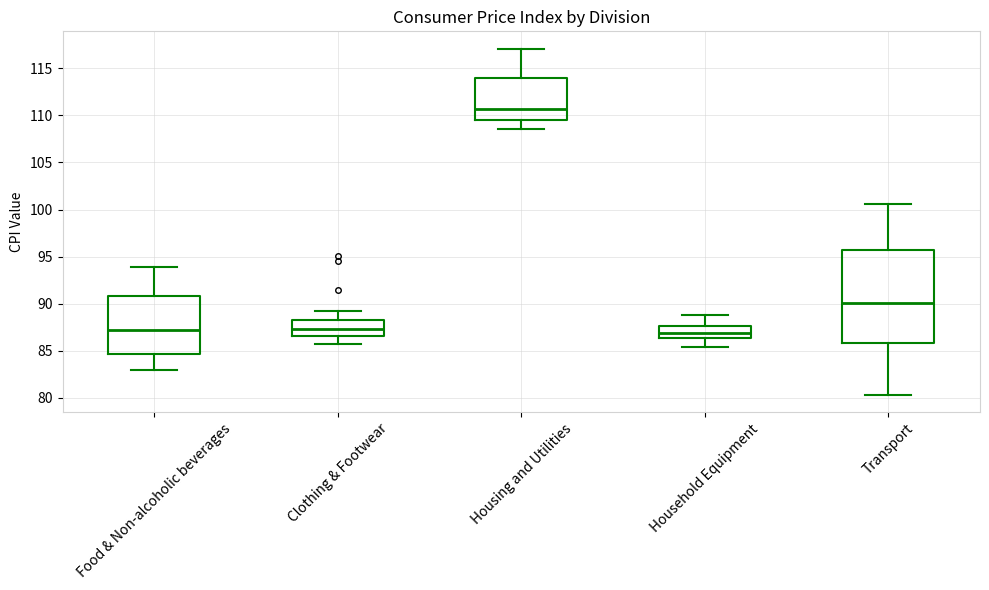

Comparing the boxes themselves (not the whiskers), which one is the tallest?

Transport